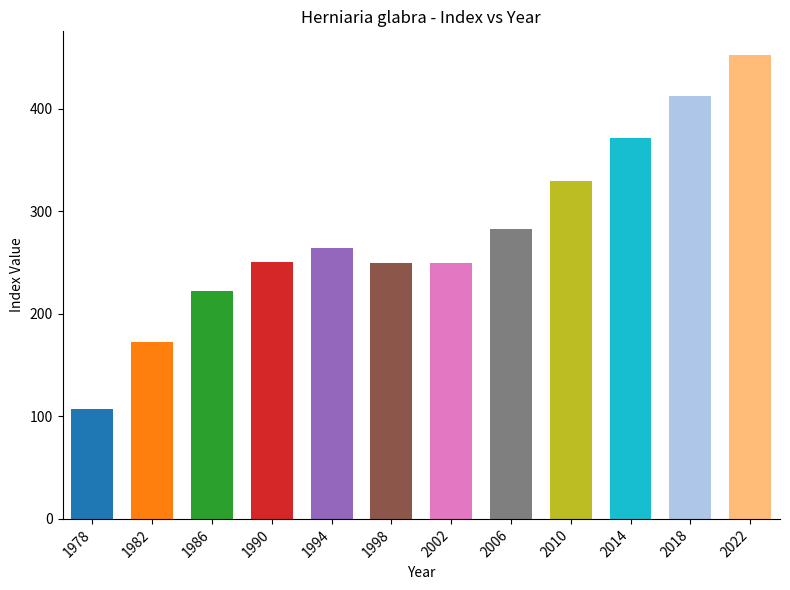

Between 2022 and 1990, which is larger?

2022